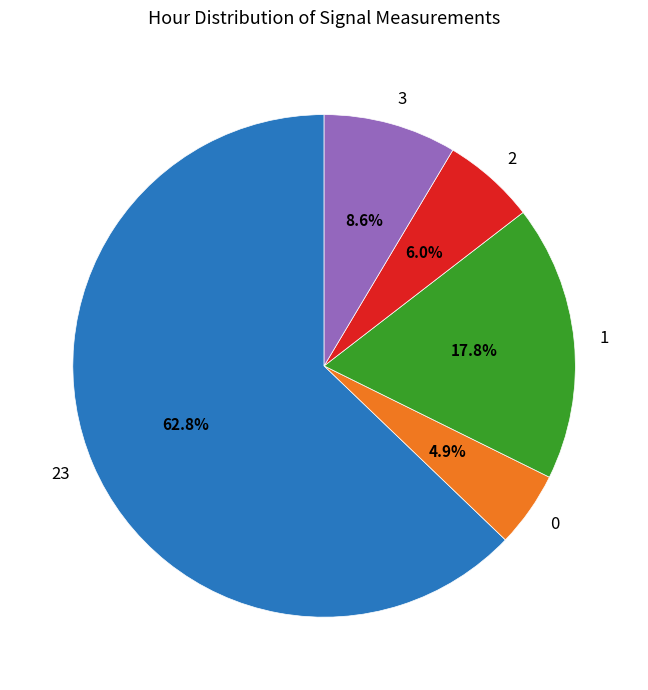

Is the sum of 2 and 0 greater than half?

No